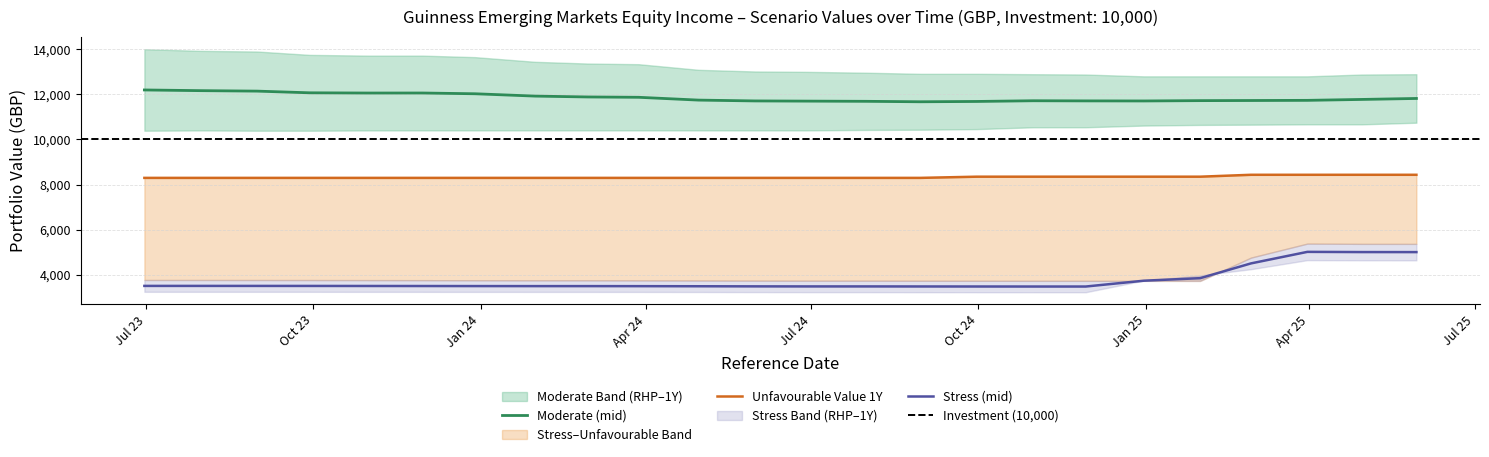

What is the approximate value of Stress Value 1 Year at 2024-01-31?

3767.2